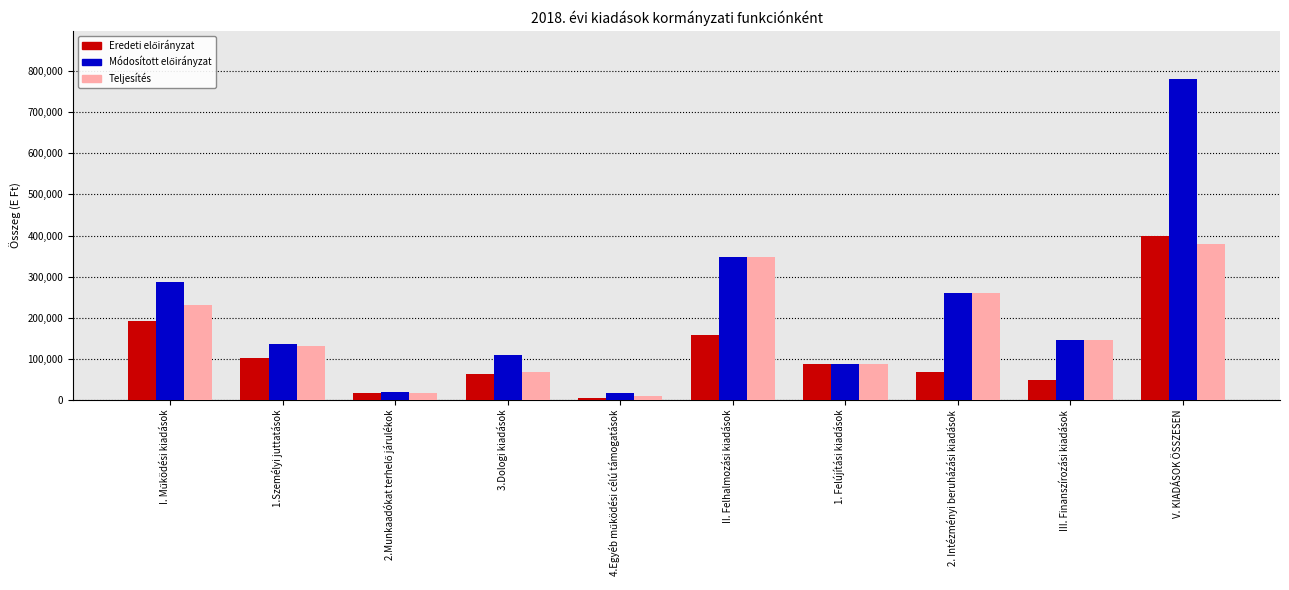

How many bars are there in each group?

3